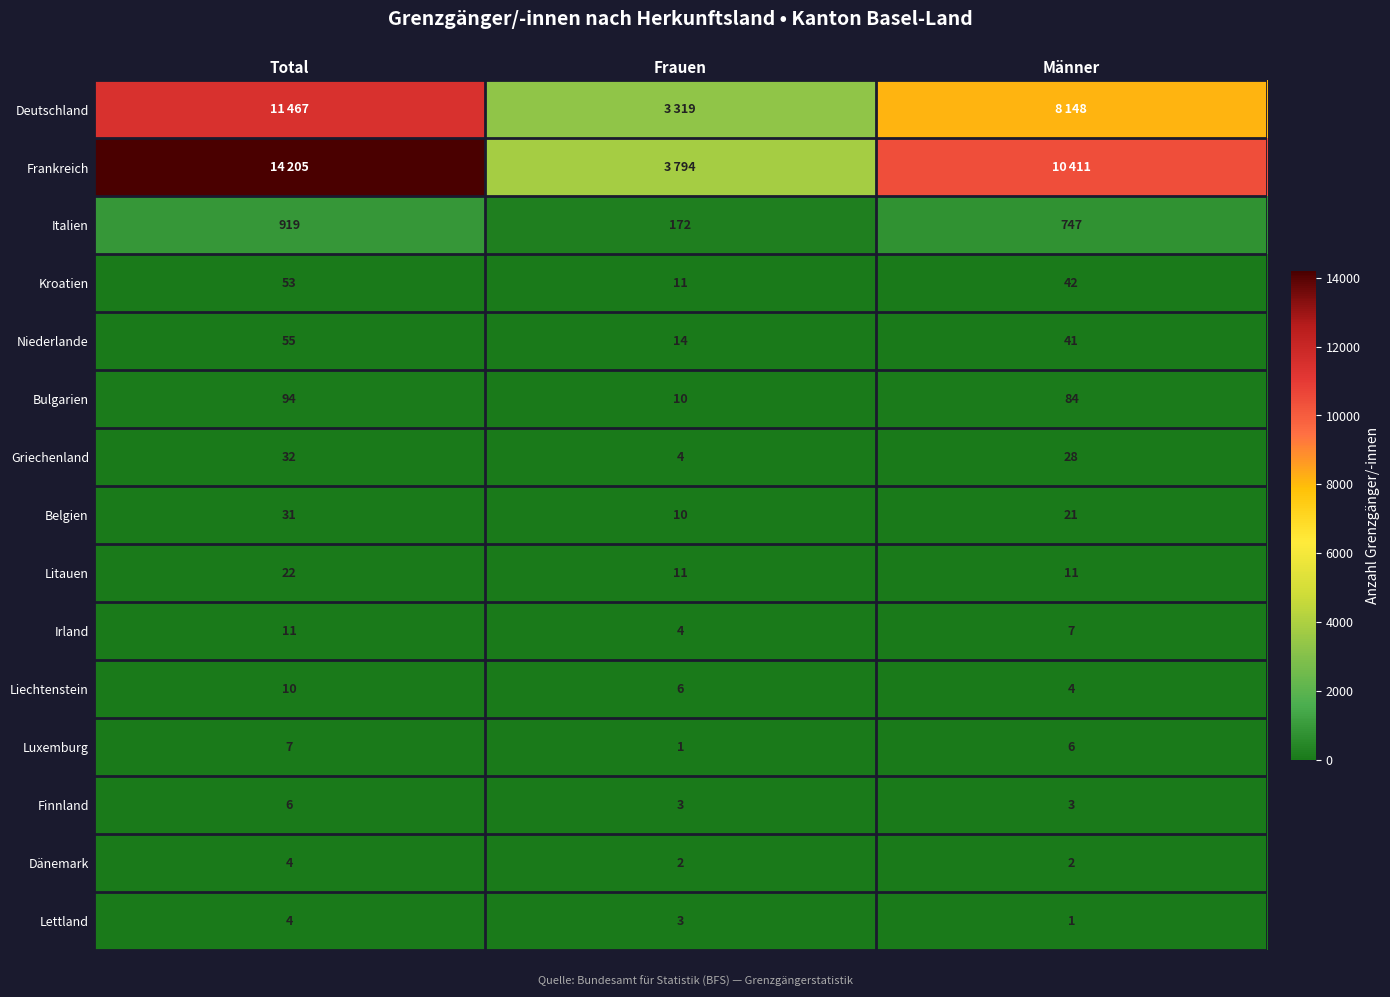

At which label does Kroatien reach its minimum?

Frauen